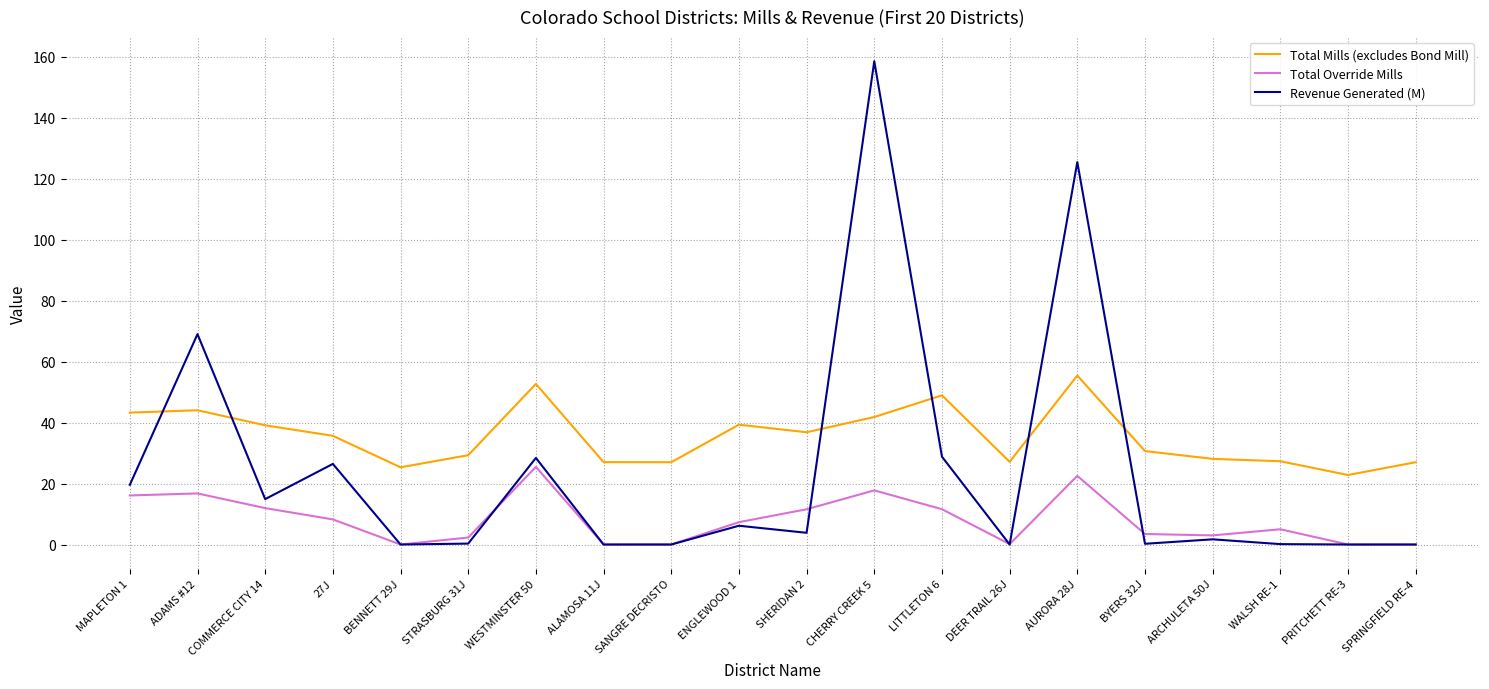

In Revenue Generated (M), how many points are higher than both neighbors (excluding endpoints)?

7